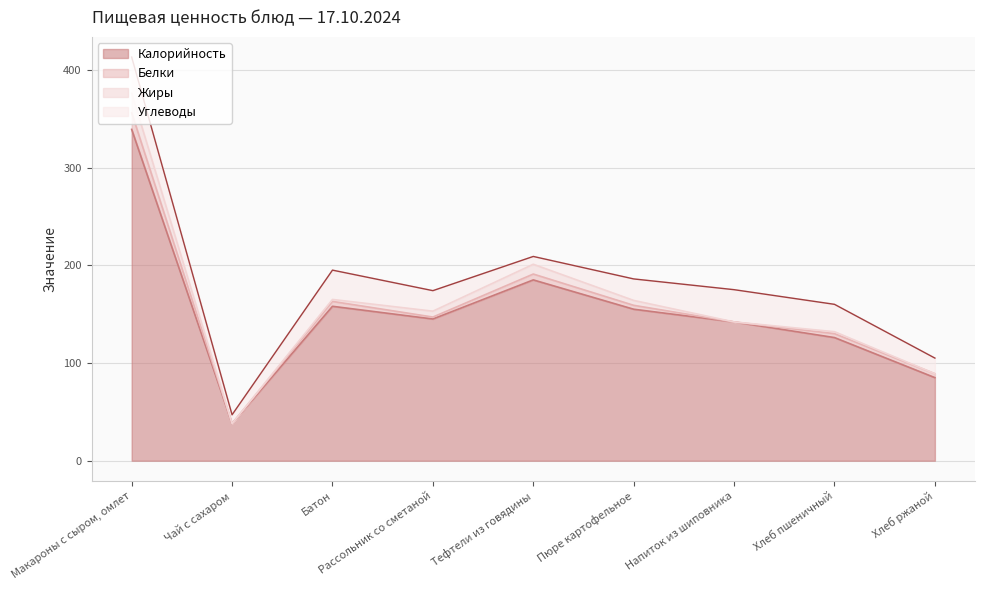

At which label does Углеводы first exceed 22?

Макароны с сыром, омлет